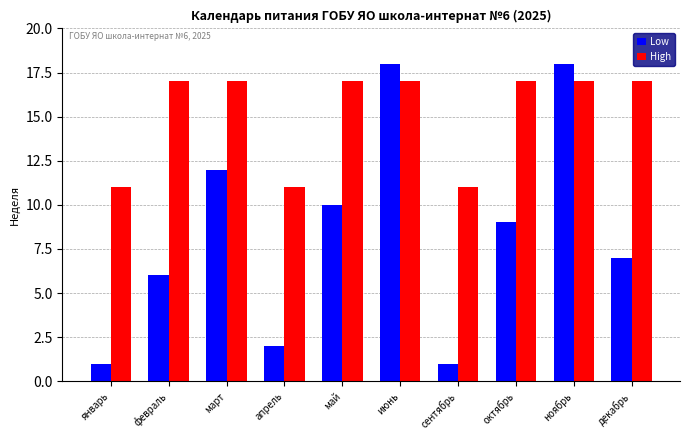

Which series has the largest range (max minus min)?

Low